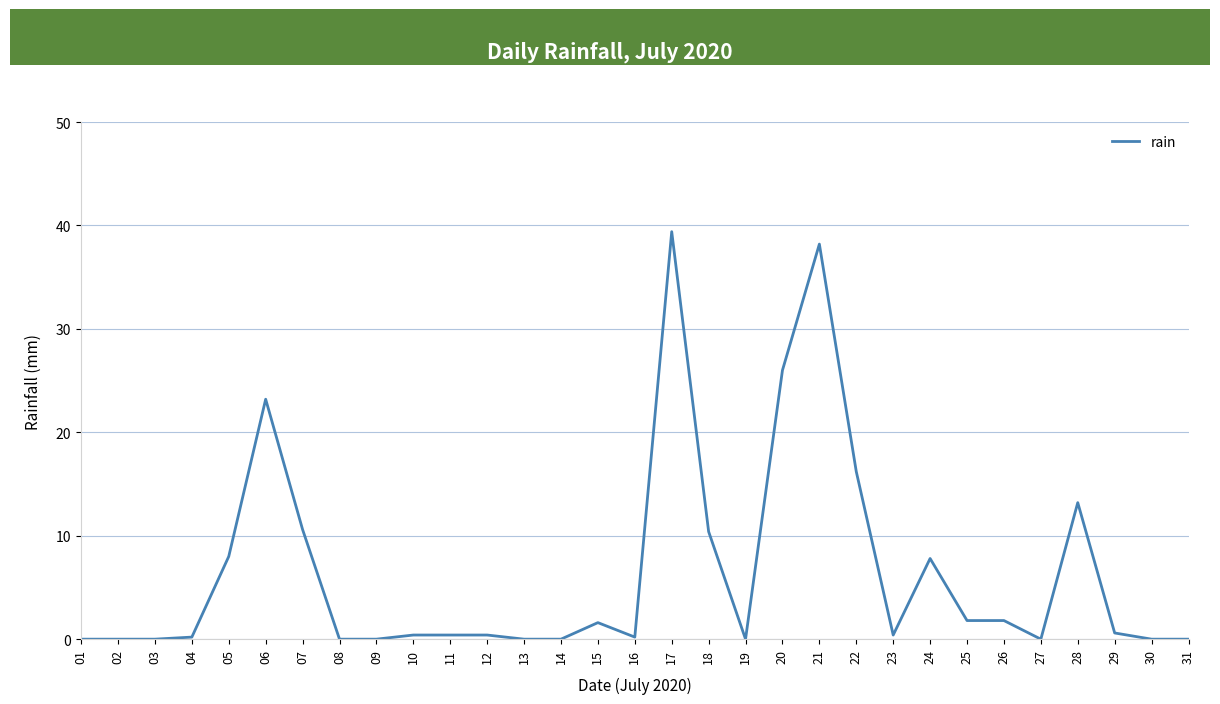

True or false: the data shows -15.5 at 19.

False